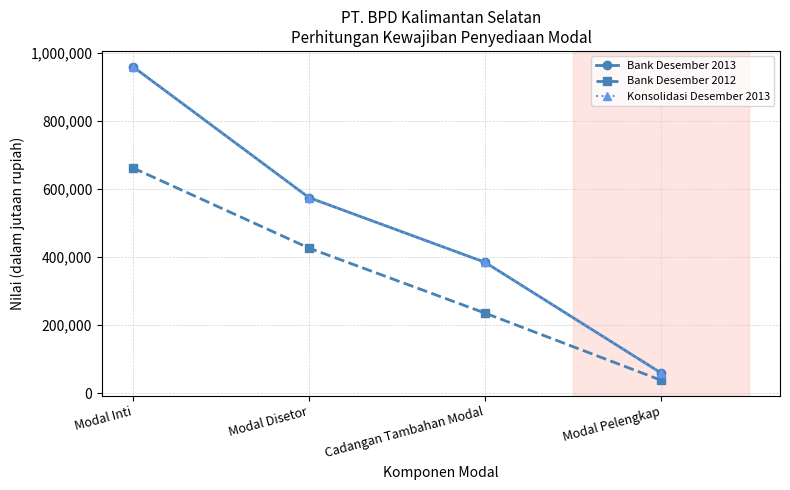

What is the label of the 4th point from the right?

Modal Inti